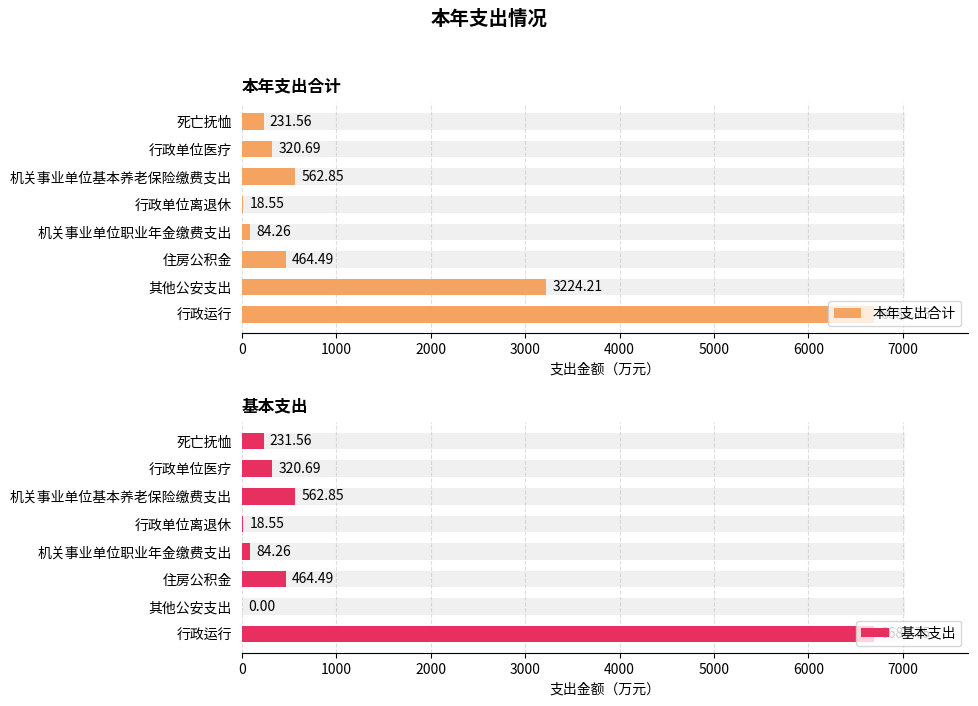

Which series has the largest range (max minus min)?

基本支出